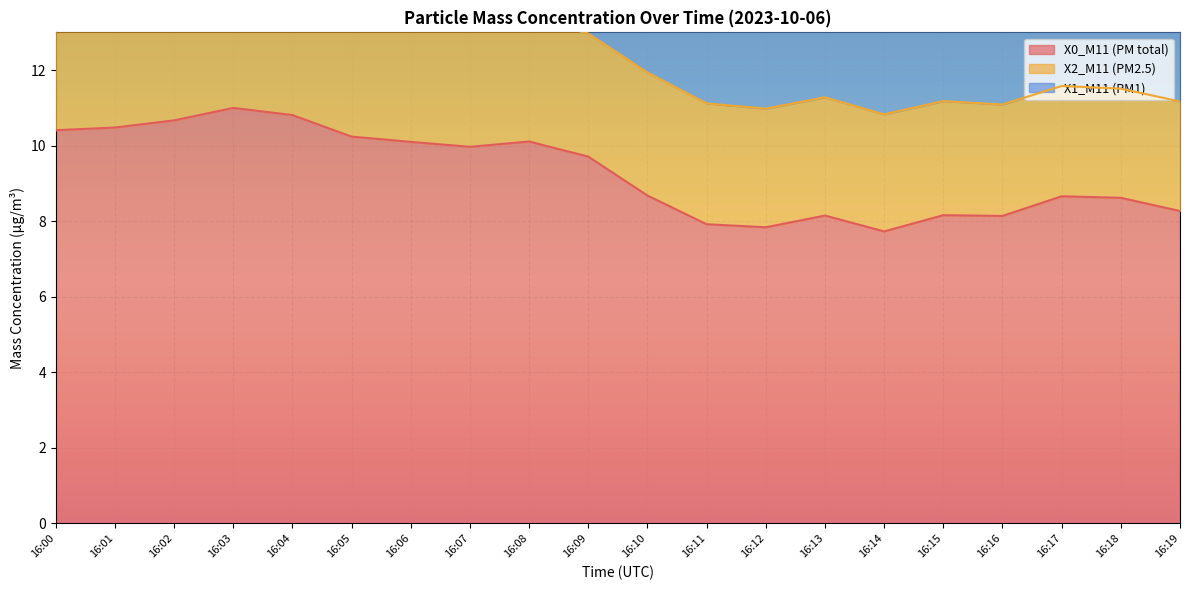

What is the difference between the maximum and minimum values in the X2_M11 (PM2.5) series?

0.4